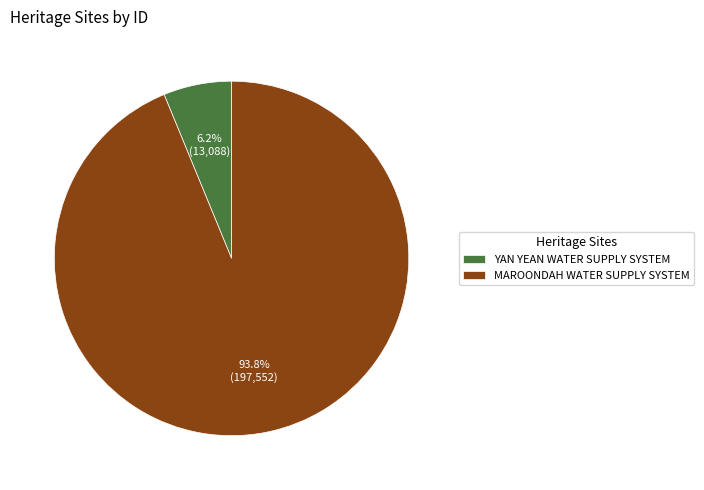

To the nearest percent, what is the average slice percentage?

50%